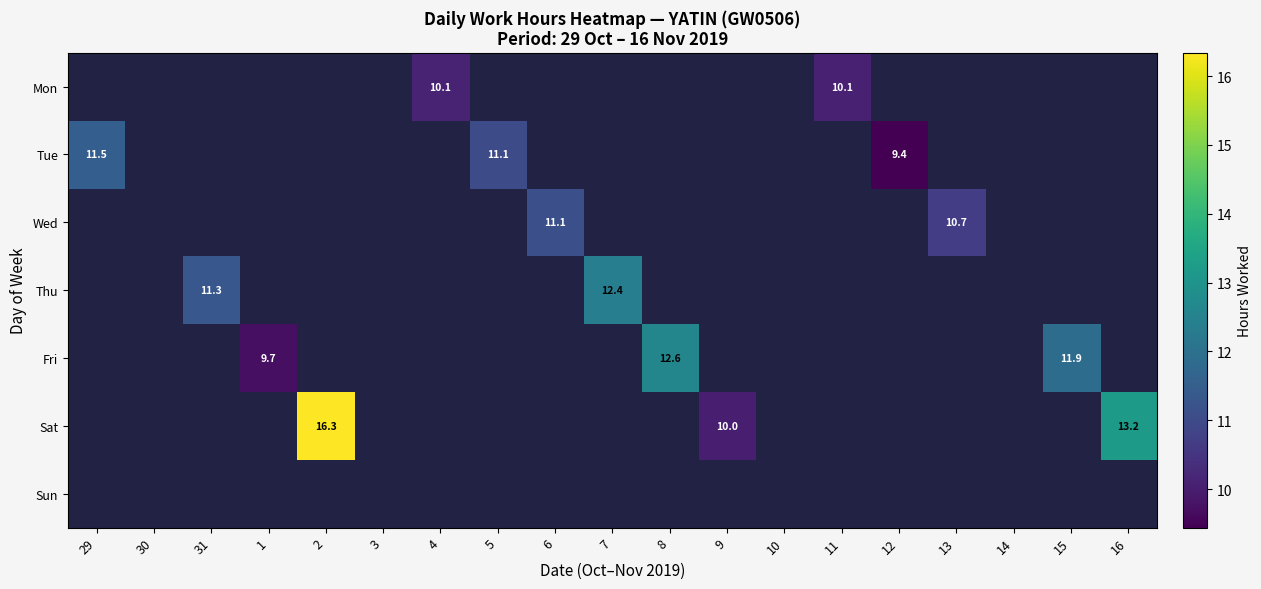

Which has a higher value, 30 or 2?

2